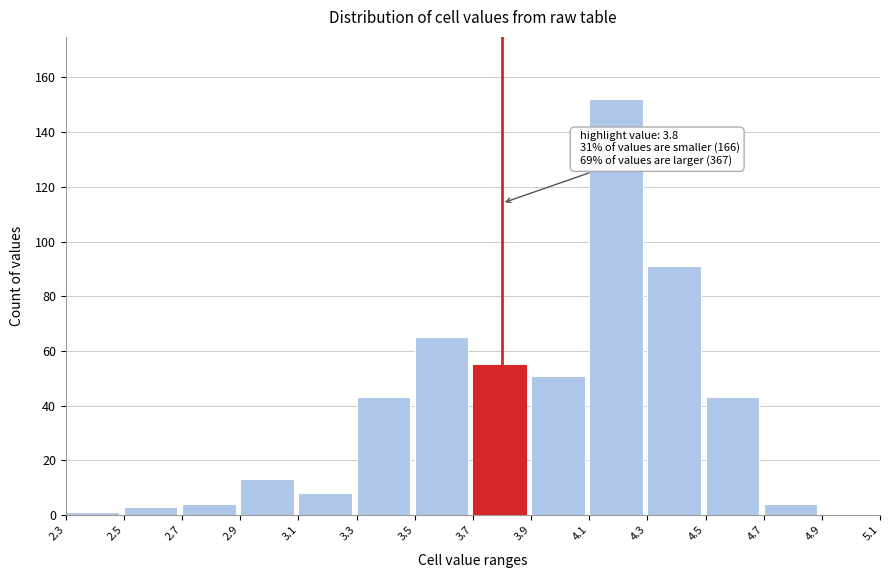

Which range on the x-axis has the tallest bar?

4.1 to 4.3